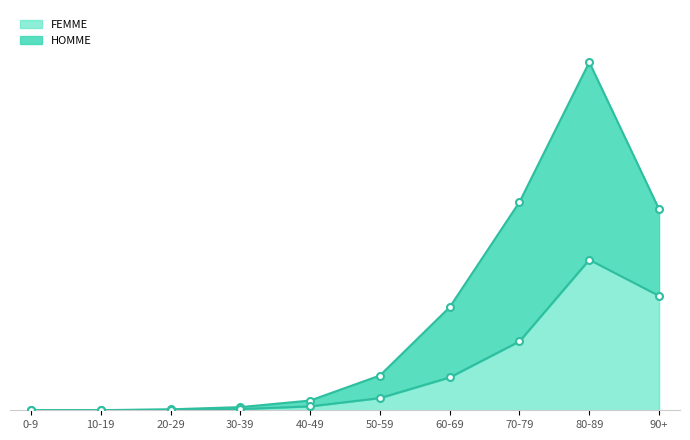

Reading right to left, transcribe all the data shown in this chart.

HOMME: 90+=19472	80-89=33721	70-79=20176	60-69=9988	50-59=3368	40-49=943	30-39=307	20-29=92	10-19=12	0-9=9
FEMME: 90+=11085	80-89=14583	70-79=6676	60-69=3183	50-59=1181	40-49=379	30-39=120	20-29=49	10-19=6	0-9=4